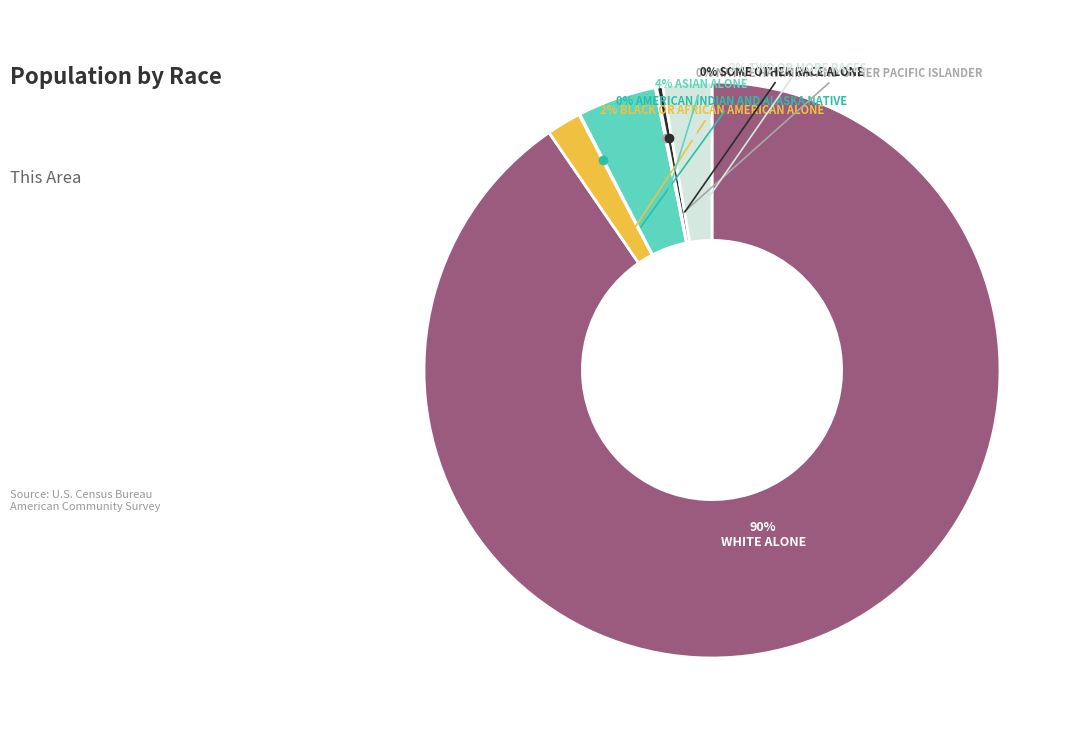

To the nearest percent, what is the average slice percentage?

14%